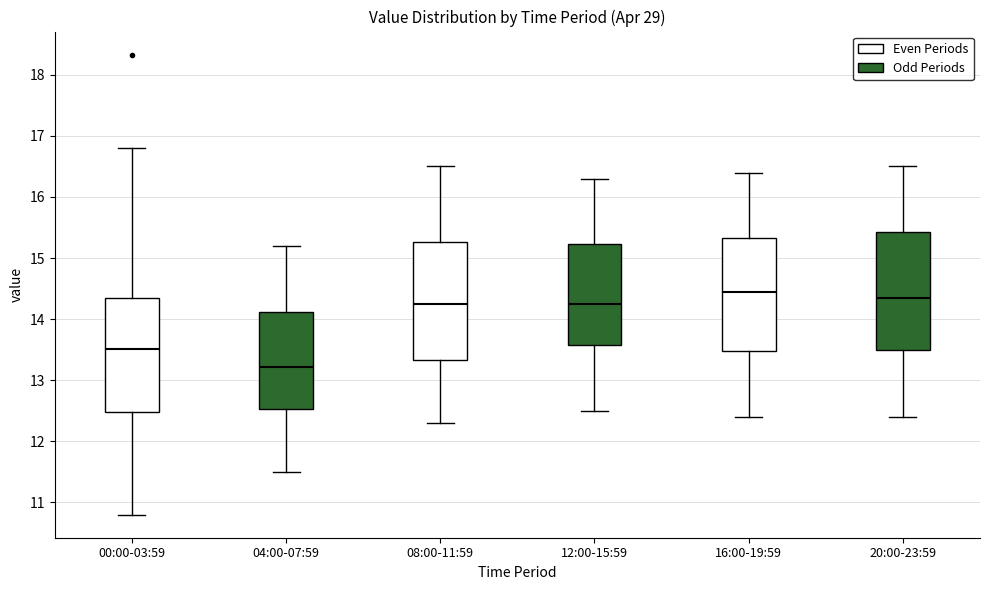

Which box's median line is the lowest?

04:00-07:59